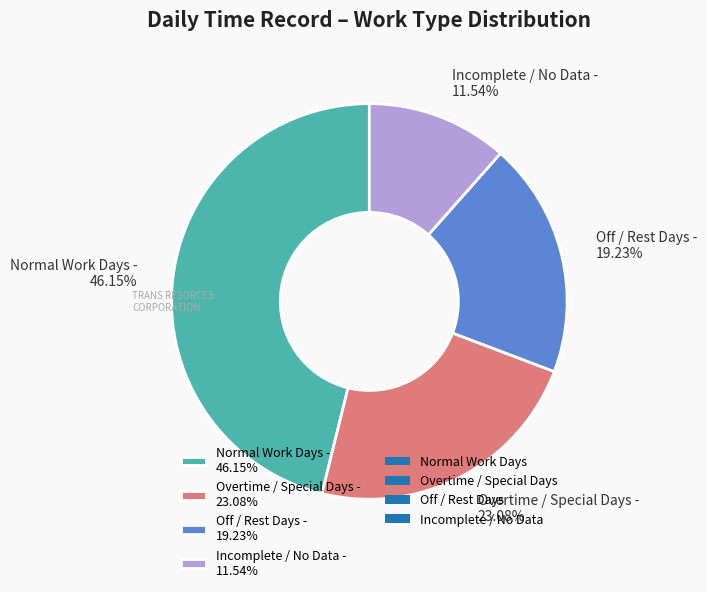

Count the number of slices in the pie.

4